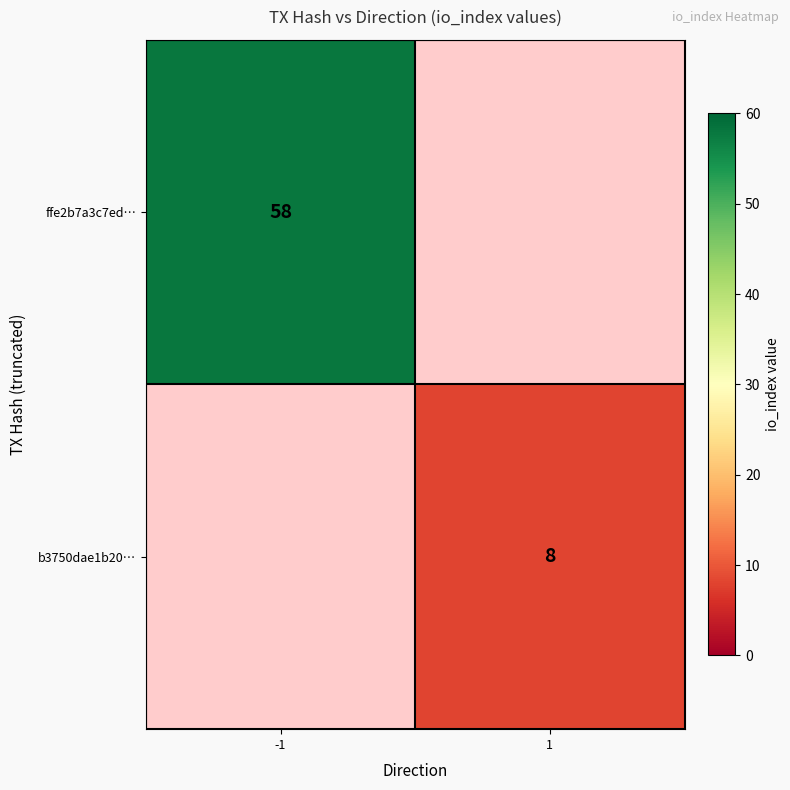

The b3750dae1b20… series shows 3.8 at 1. True or false?

False